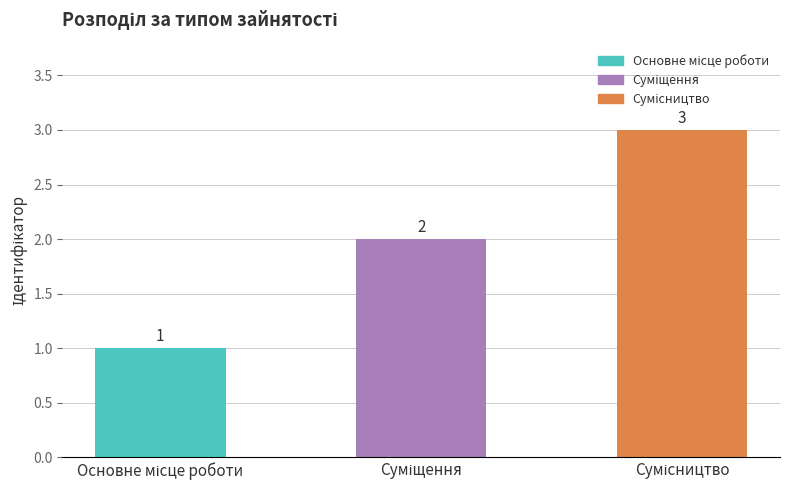

Reading left to right, transcribe all the data shown in this chart.

1	2	3